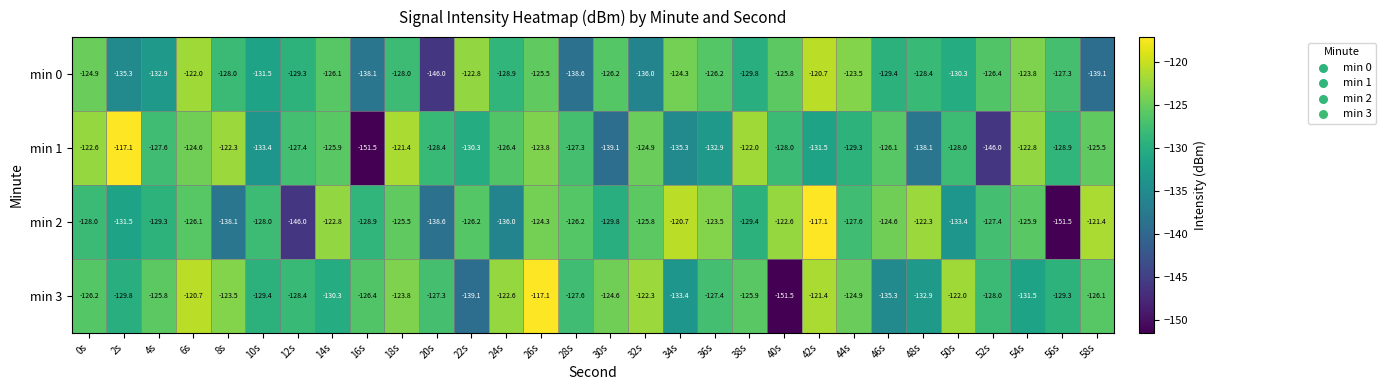

At which label does min 0 first exceed -128?

0s